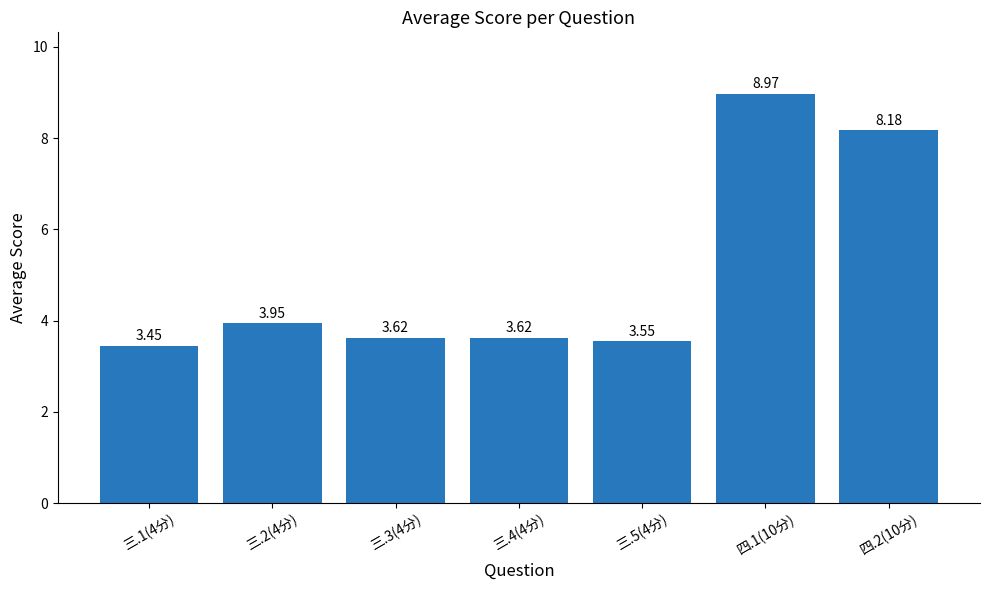

How many categories are shown in the chart?

7